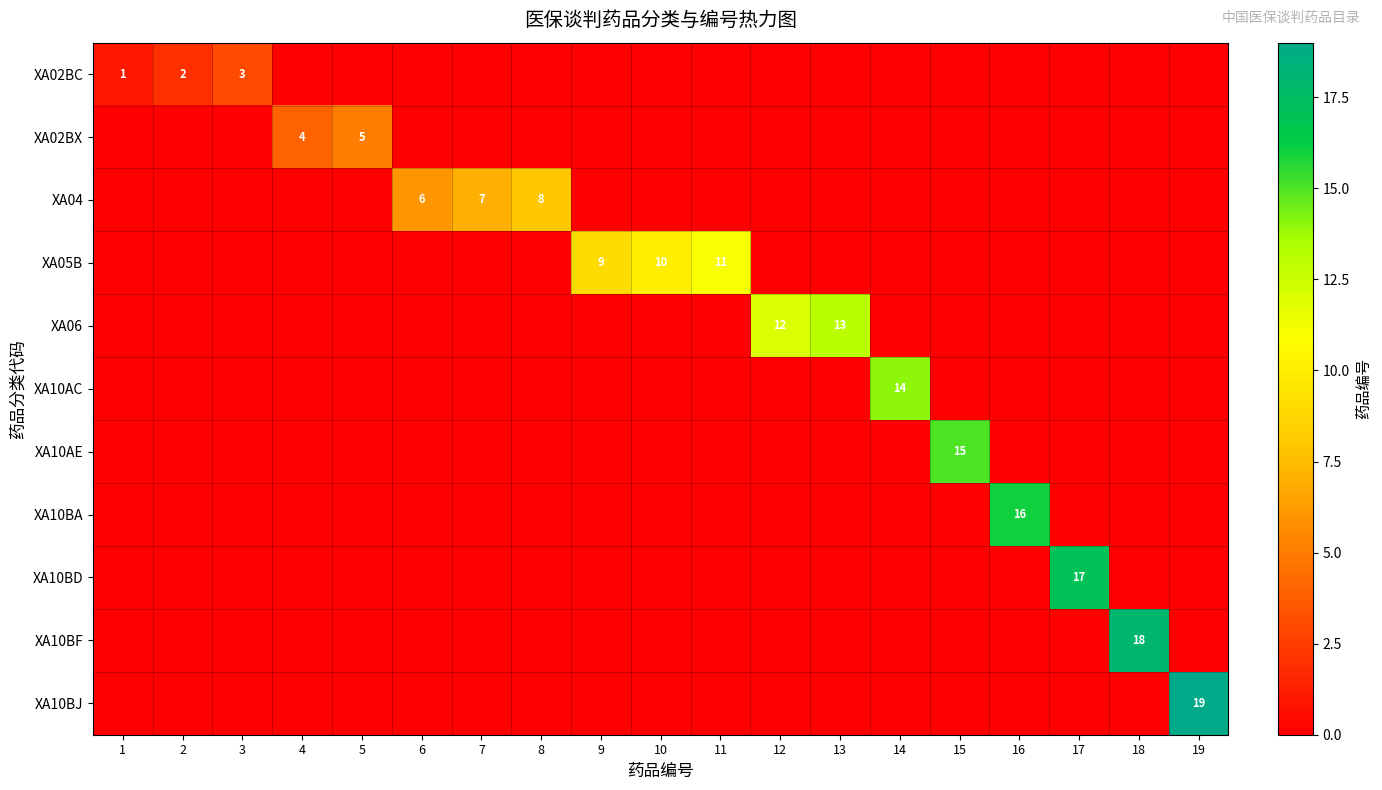

The value of XA04 at 7 is 10. True or false?

False